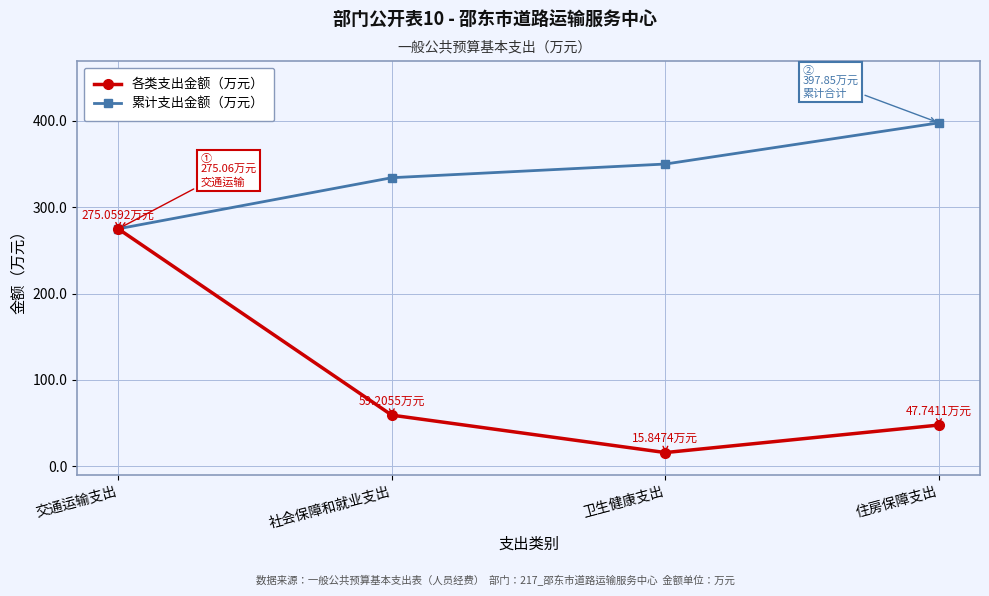

True or false: 各类支出金额（万元） has more than 2 points higher than both neighbors.

False